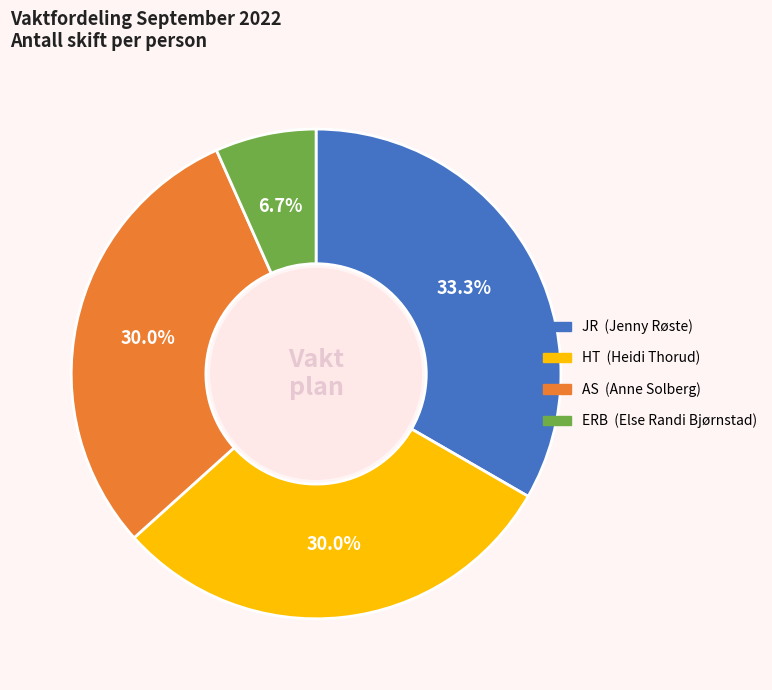

To the nearest percent, what percentage of the pie is AS?

30%